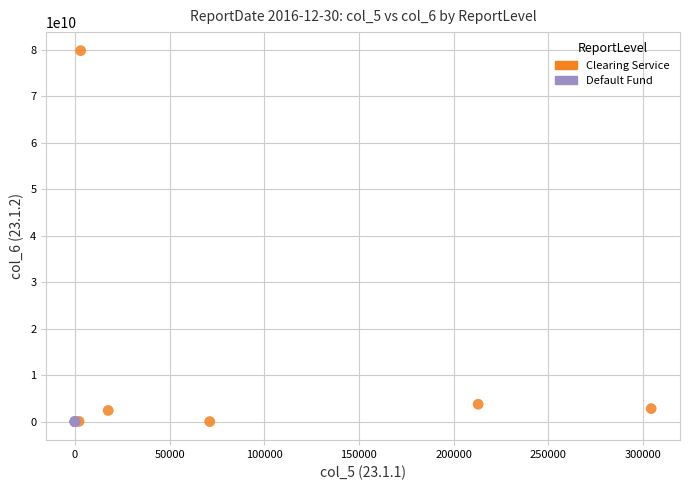

Which series reaches the maximum Y coordinate?

Clearing Service